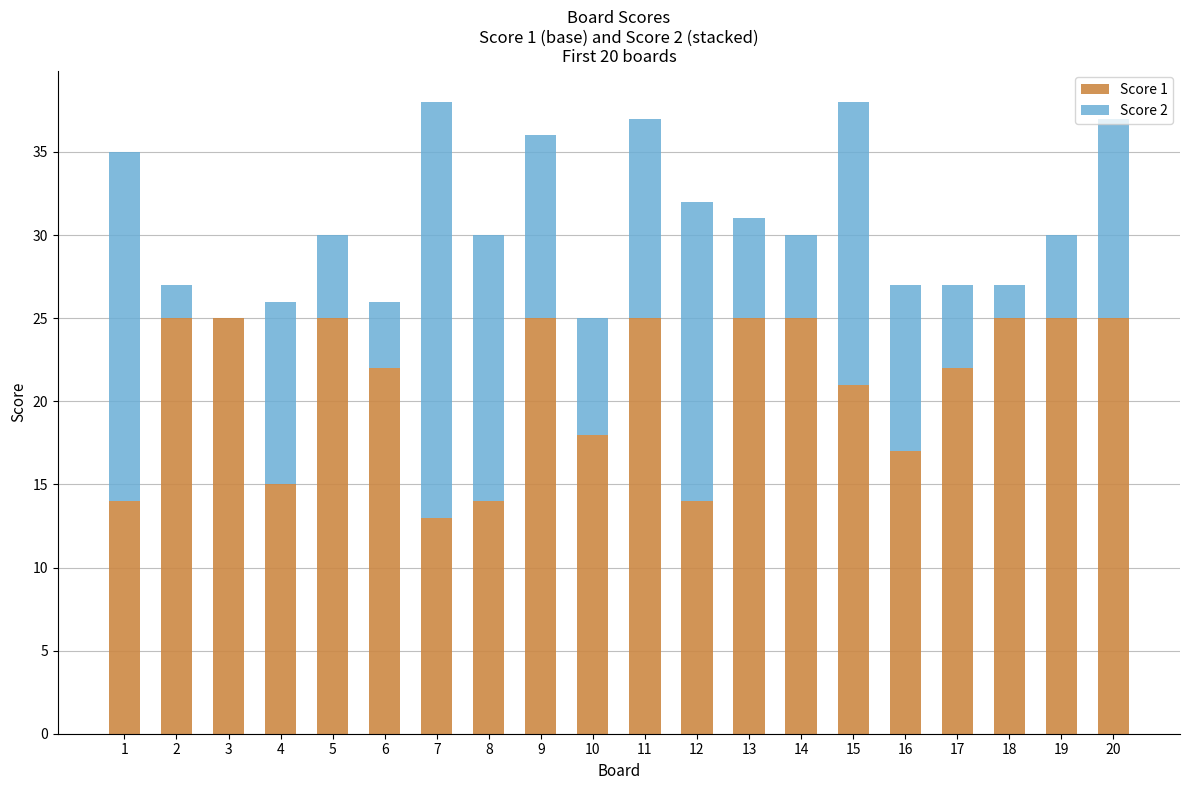

At which label is Score 1 closest to 19?

10